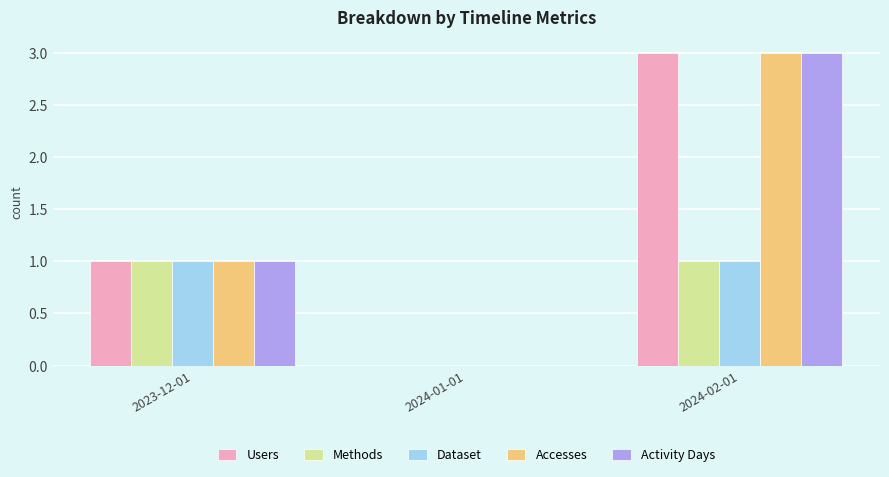

Count the Accesses values in the range 0 to 3.

3